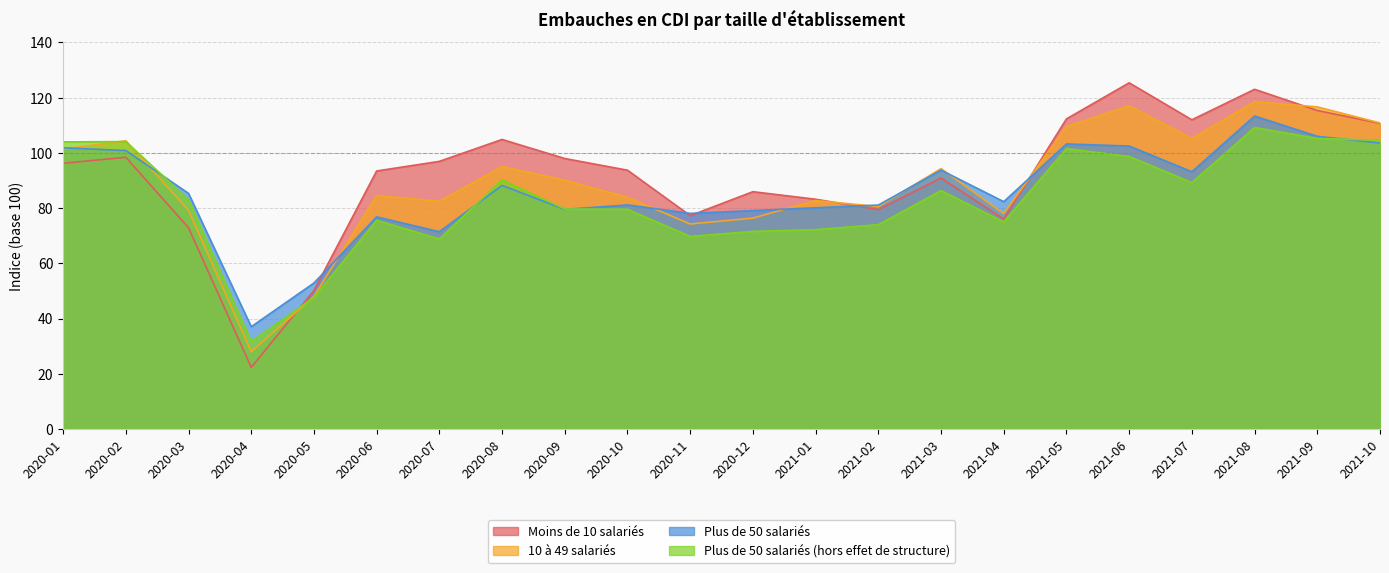

The value of Moins de 10 salariés at 2021-03 is 147.1. True or false?

False